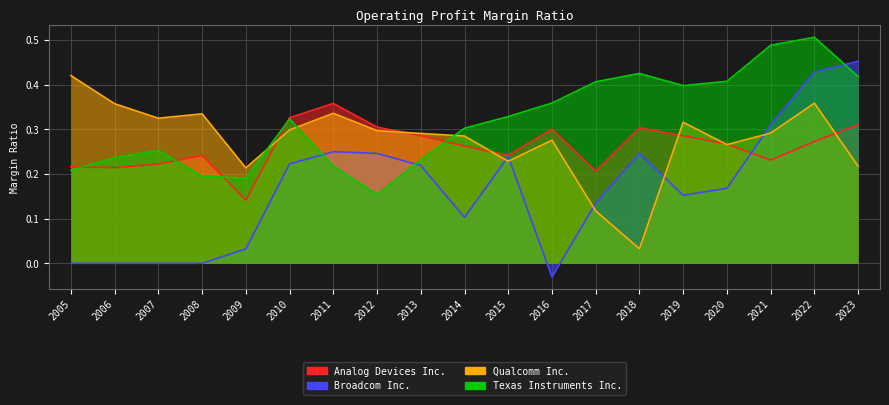

What is the maximum value shown in the chart?

0.5